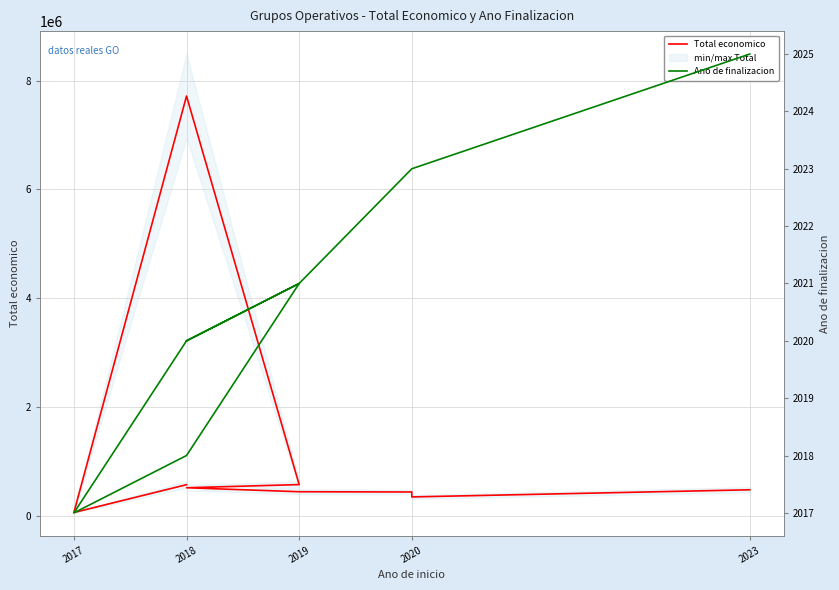

True or false: Total economico and Ano de finalizacion cross at least once.

False